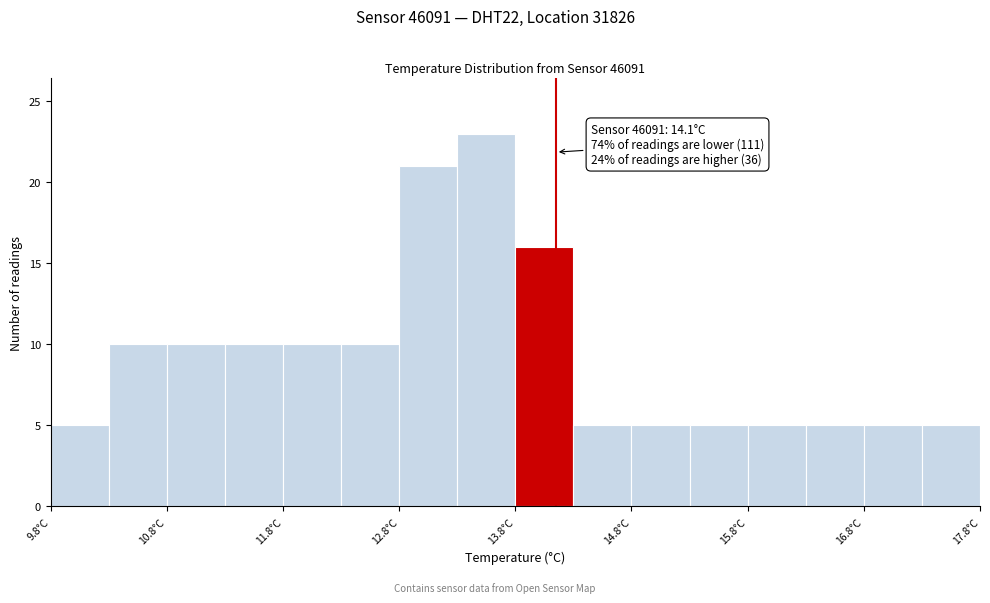

Which range on the x-axis has the tallest bar?

13.25 to 13.75